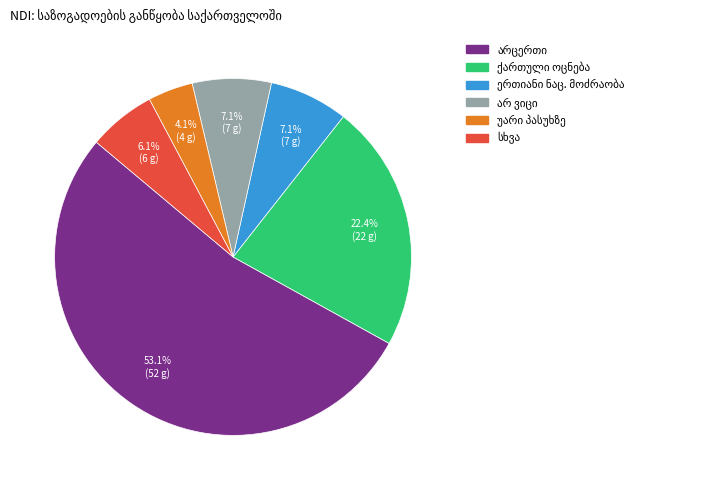

Is there any slice that represents more than half of the pie?

Yes